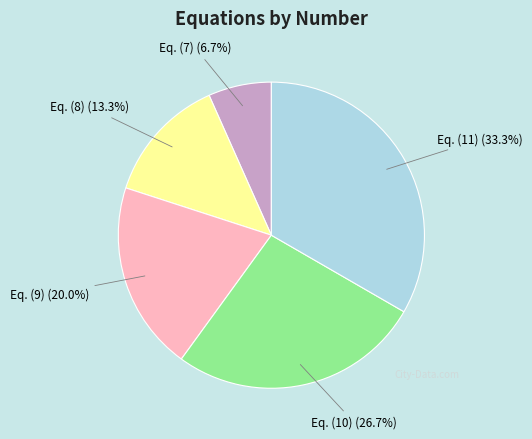

To the nearest percent, what is the difference between the largest and smallest slice percentages?

27%